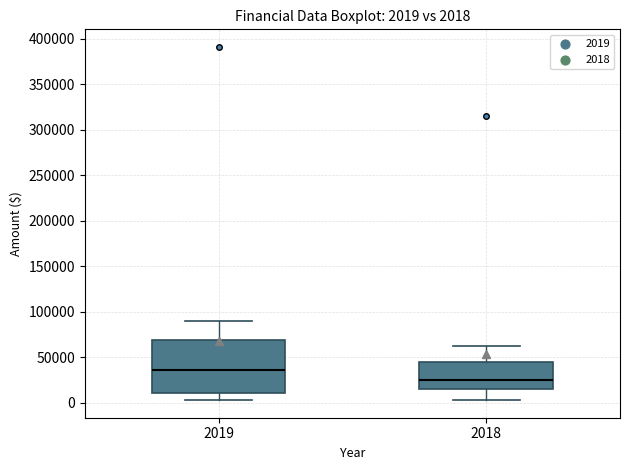

Which box has the highest median line?

2019